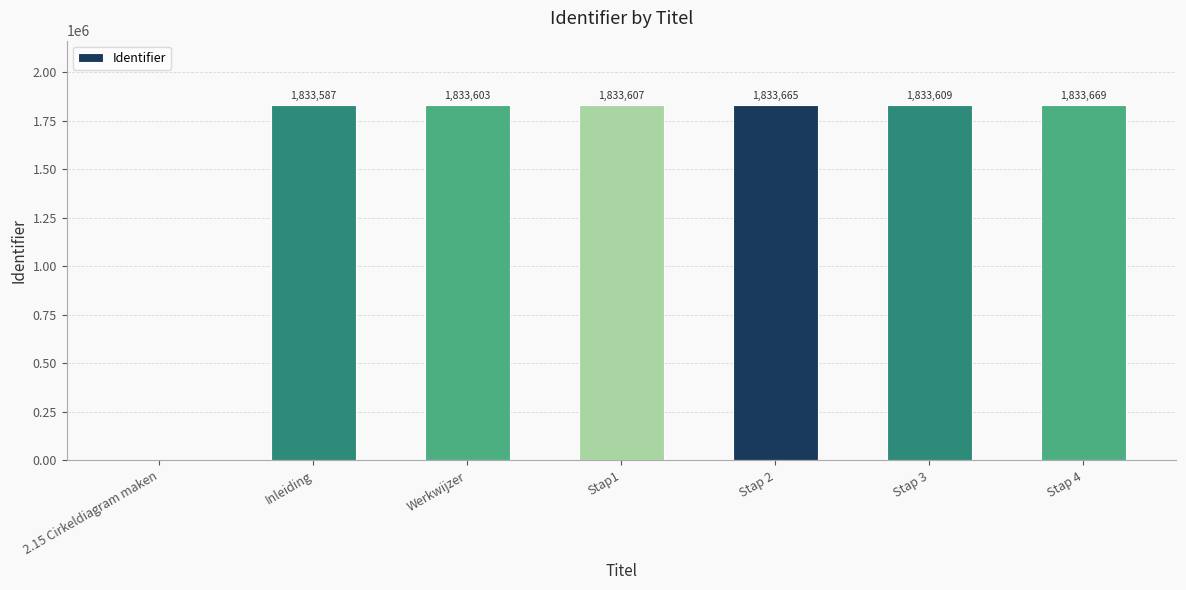

At which label is the value closest to 916834?

Inleiding